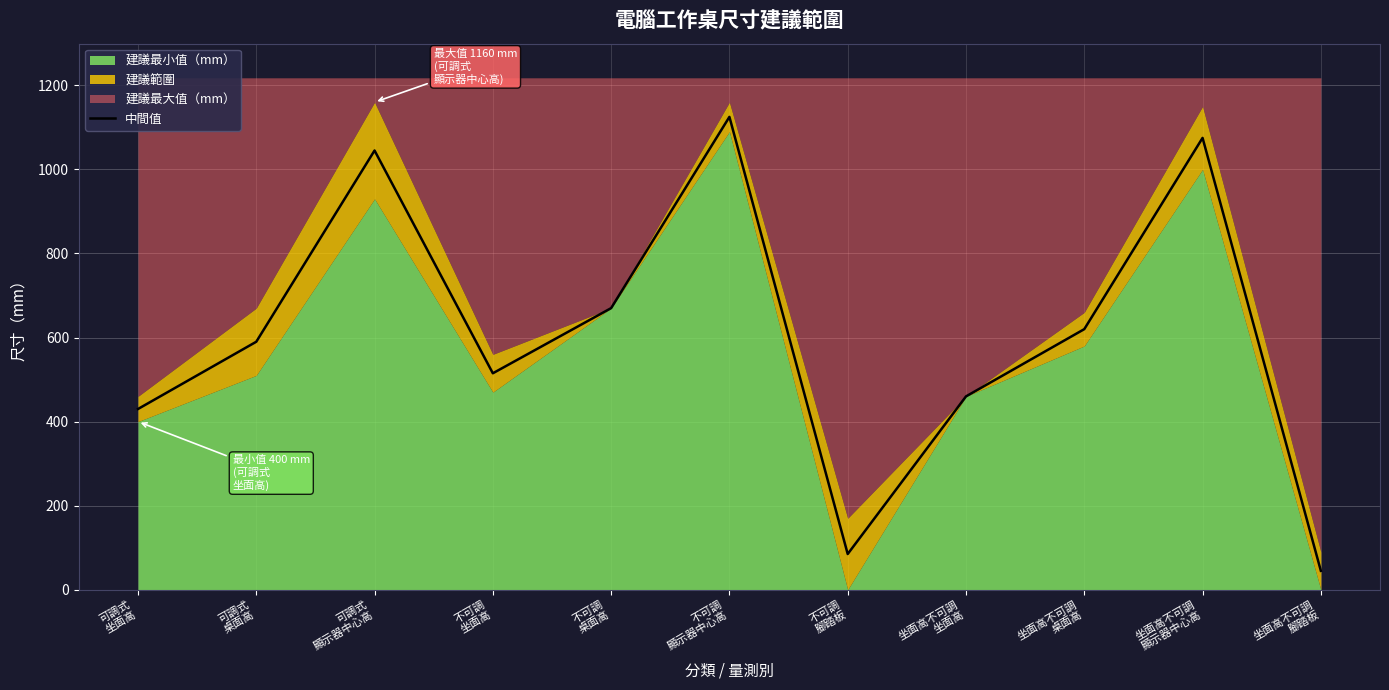

At which label does the data first exceed 590?

可調式
顯示器中心高